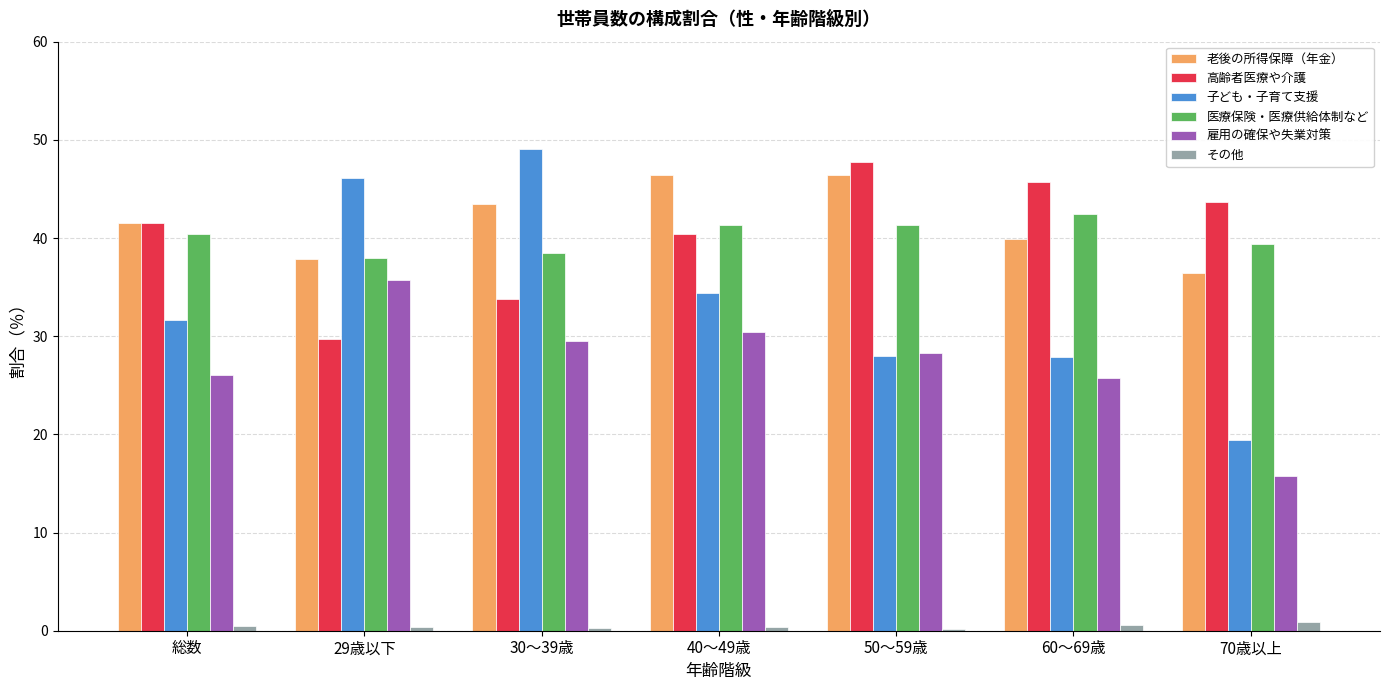

How many series are shown in this chart?

6